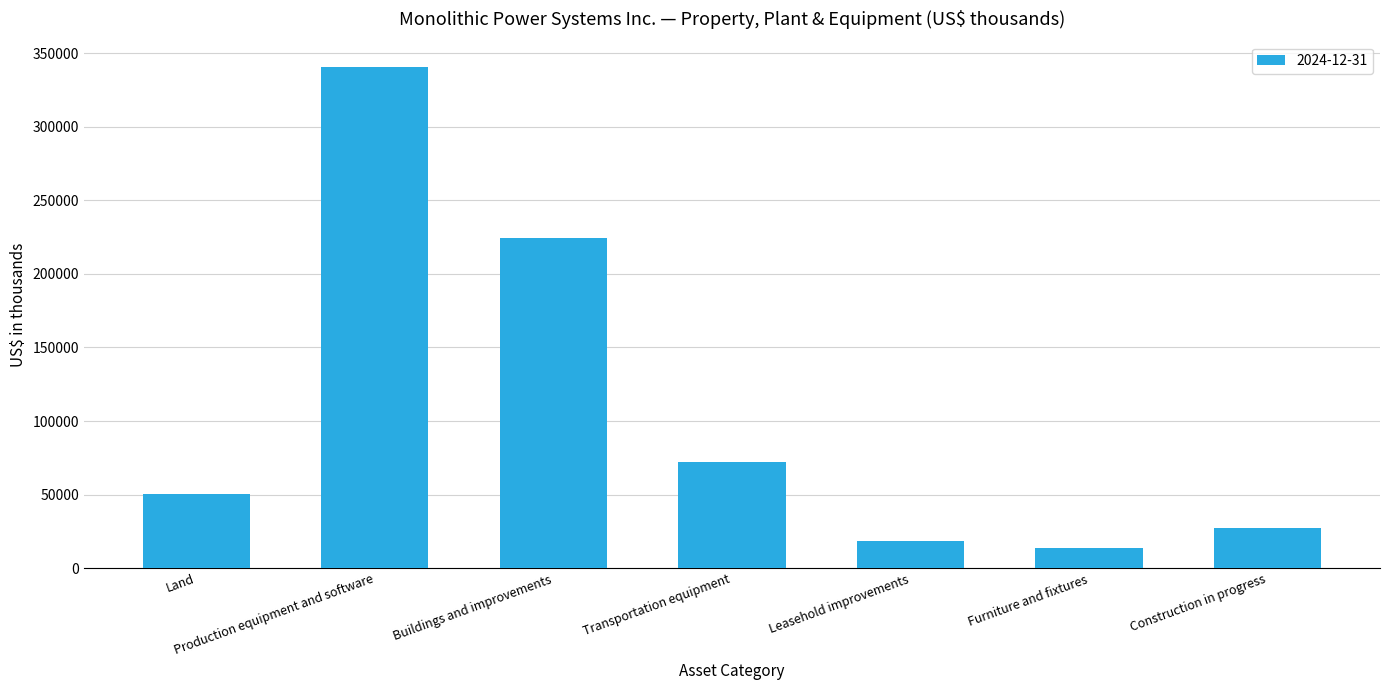

Between Land and Transportation equipment, which is larger?

Transportation equipment